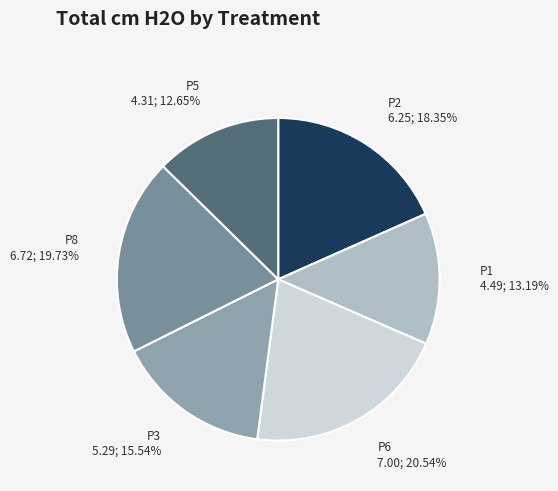

Combined, what portion of the pie is P3 and P2?

33.9%